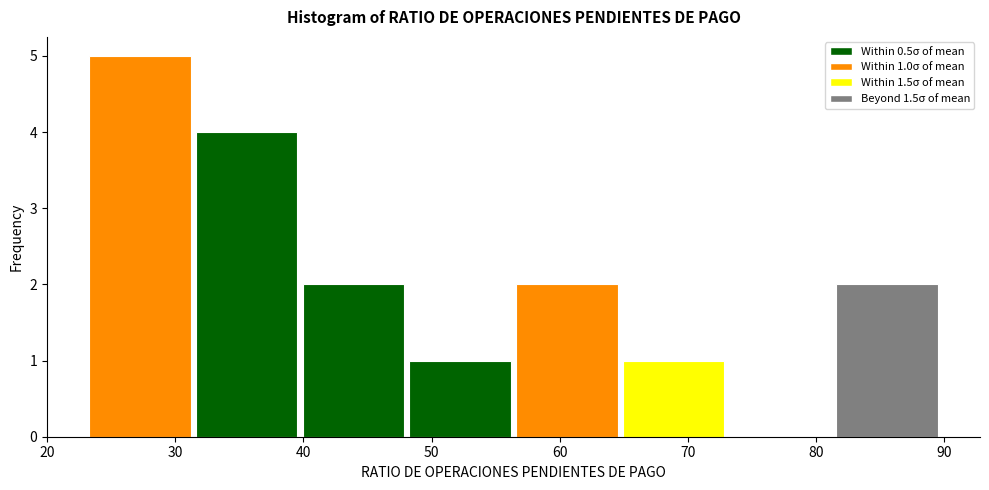

Which range on the x-axis has the tallest bar?

23 to 31